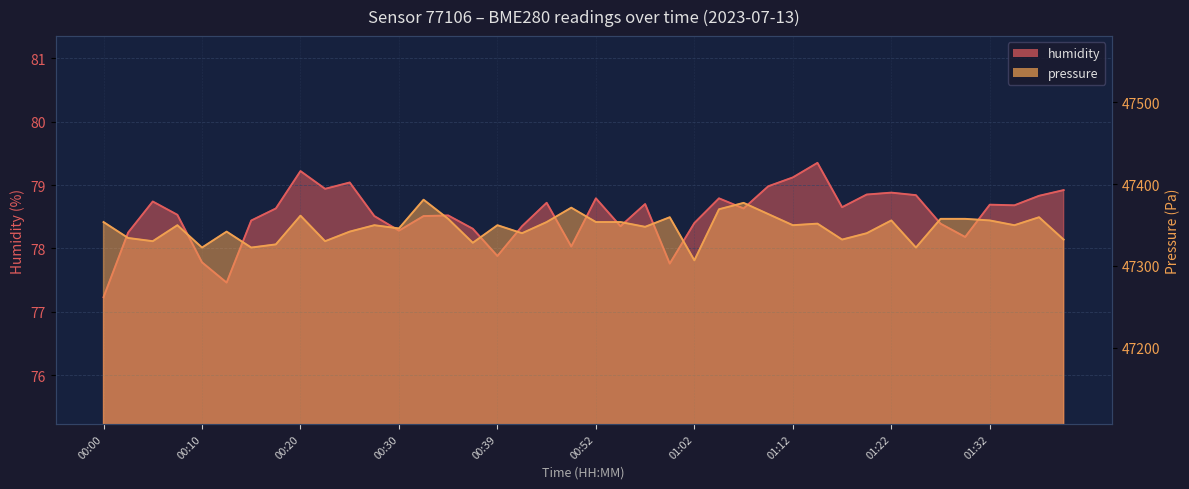

Rank the categories by value from lowest to highest.

00:00, 00:13, 00:59, 00:10, 00:39, 00:50, 01:29, 00:03, 00:30, 00:37, 00:42, 00:55, 01:27, 01:02, 00:15, 00:27, 00:32, 00:35, 00:08, 00:17, 01:07, 01:17, 01:34, 01:32, 00:57, 00:47, 00:05, 00:52, 01:04, 01:37, 01:24, 01:19, 01:22, 01:39, 00:22, 01:09, 00:25, 01:12, 00:20, 01:14